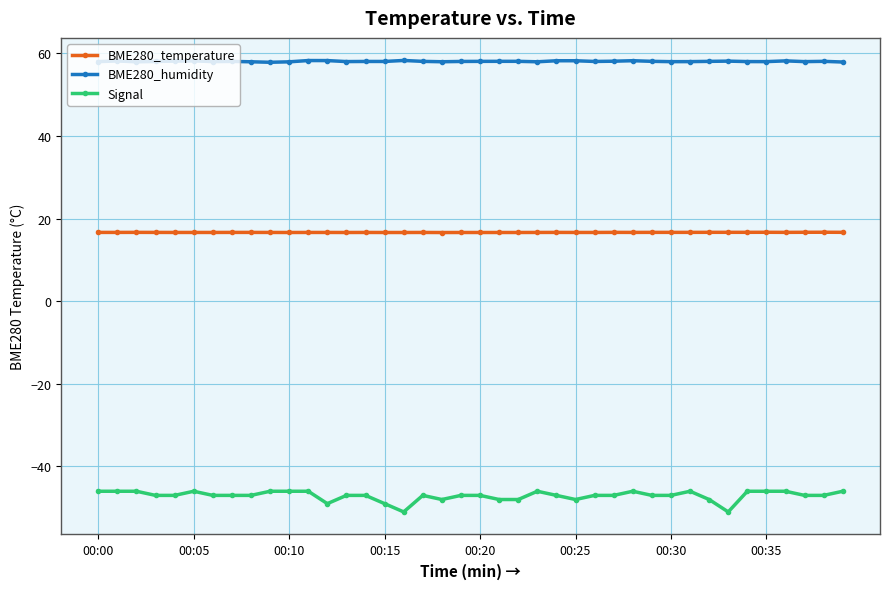

True or false: BME280_humidity and Signal intersect in this chart.

False